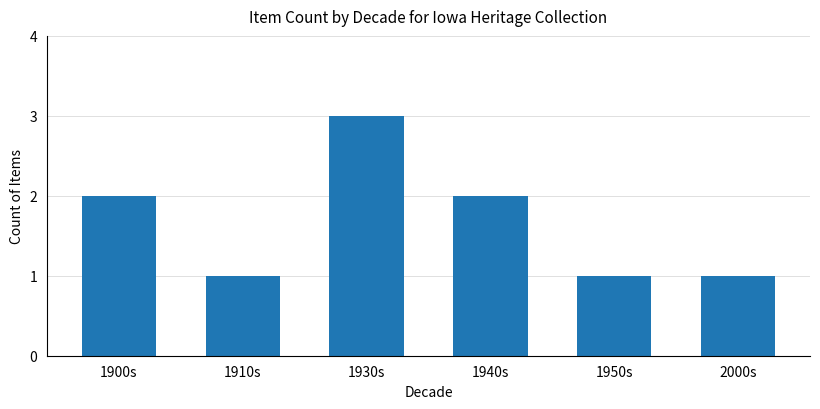

What is the label of the 3rd bar from the left?

1930s